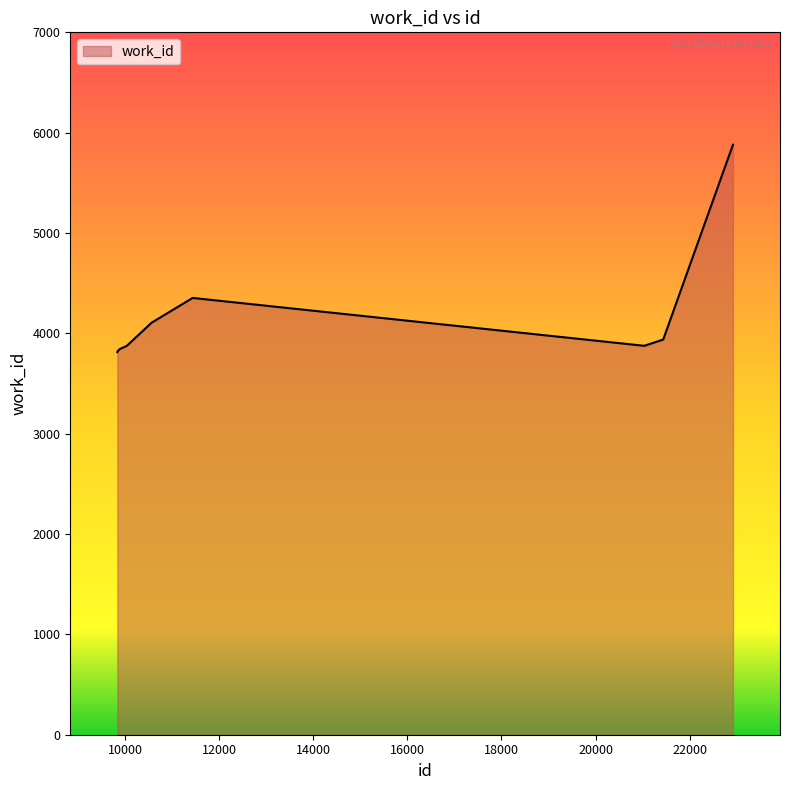

What is the difference between the maximum and minimum values?

2066